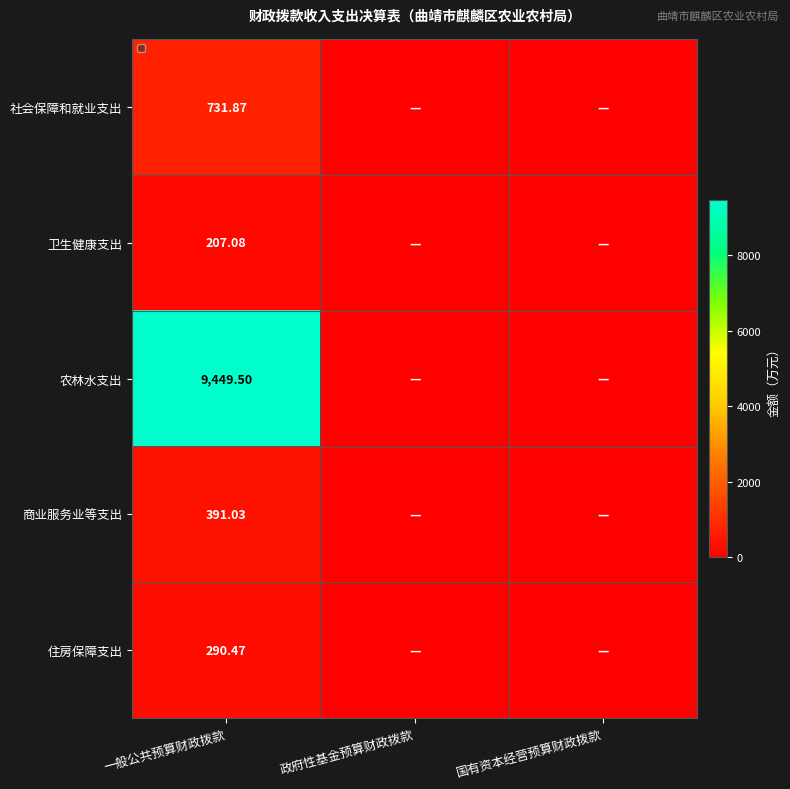

Rank the series at 一般公共预算财政拨款 from lowest to highest value.

卫生健康支出, 住房保障支出, 商业服务业等支出, 社会保障和就业支出, 农林水支出